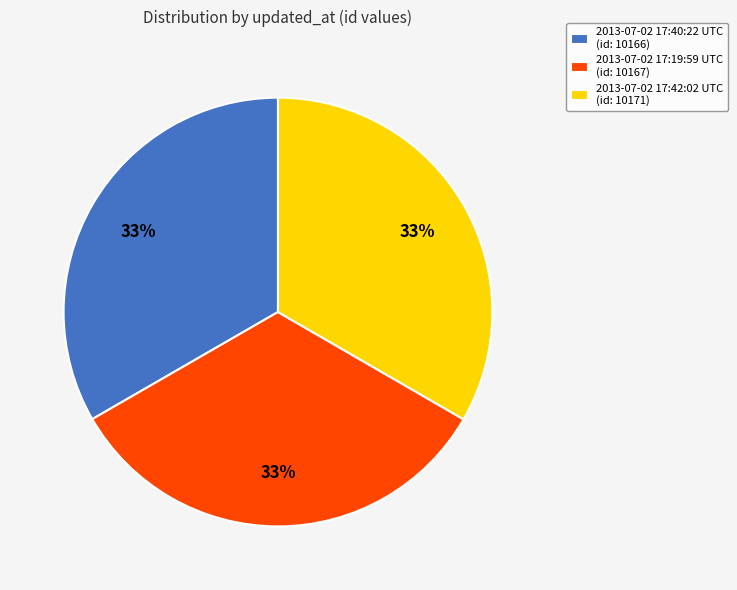

Is there any slice that represents more than half of the pie?

No